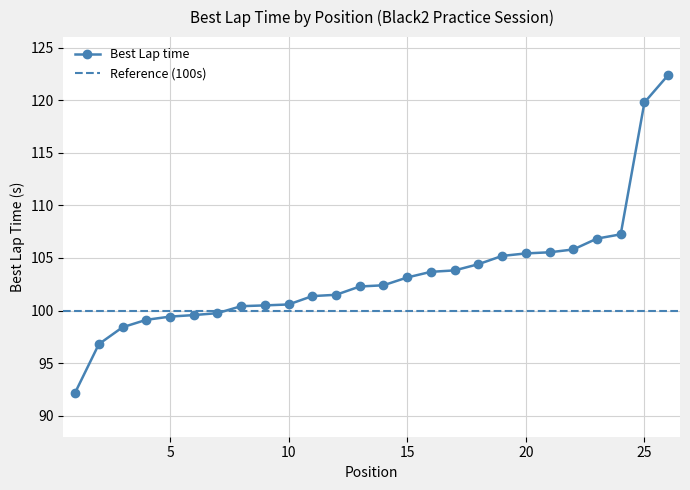

At which label does the data first exceed 102?

13